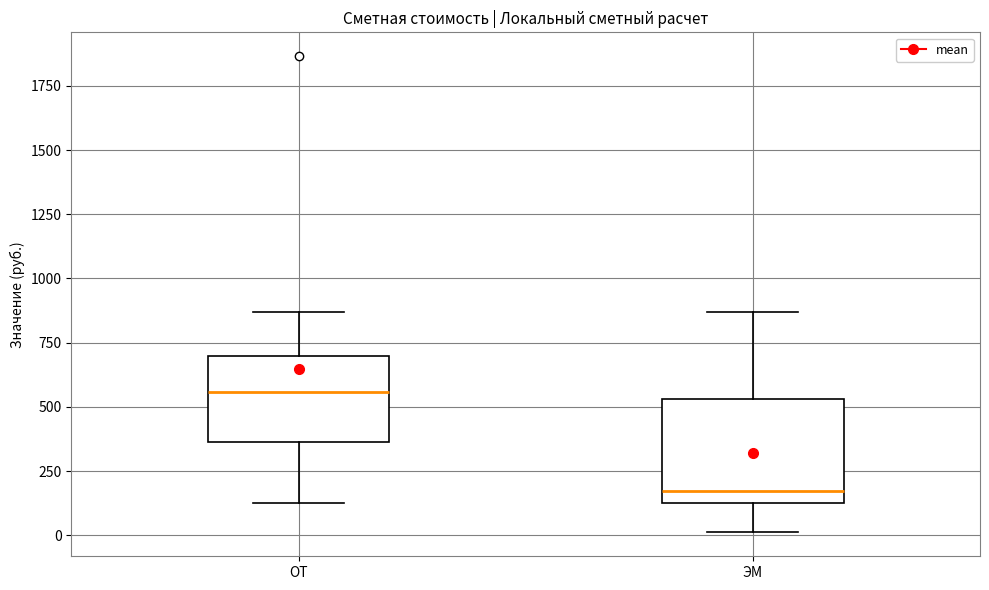

Reading left to right, read every box against the y-axis: the position of its median line, the range the box covers, and the ends of its whiskers. The values are not printed on the chart, so give them approximately, as read against the axis.

ОТ: median 550, box 350 to 700, whiskers 150 to 850
ЭМ: median 150 (just above the box's lower edge), box 150 to 550, whiskers 0 to 850